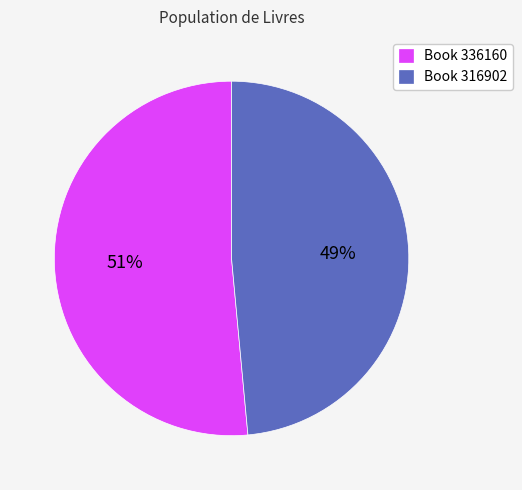

Is it true that Book 316902 is 49% of the pie?

True